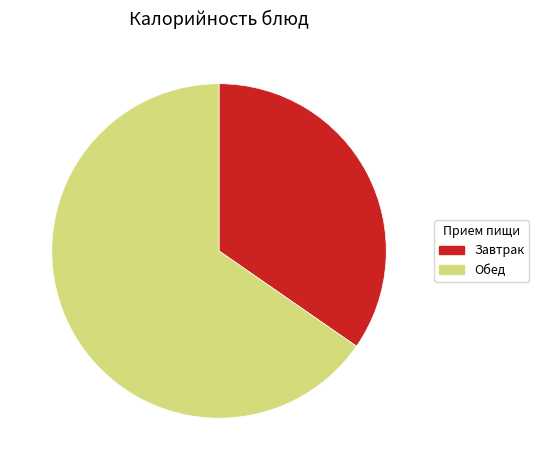

Is there a majority slice in this chart?

Yes